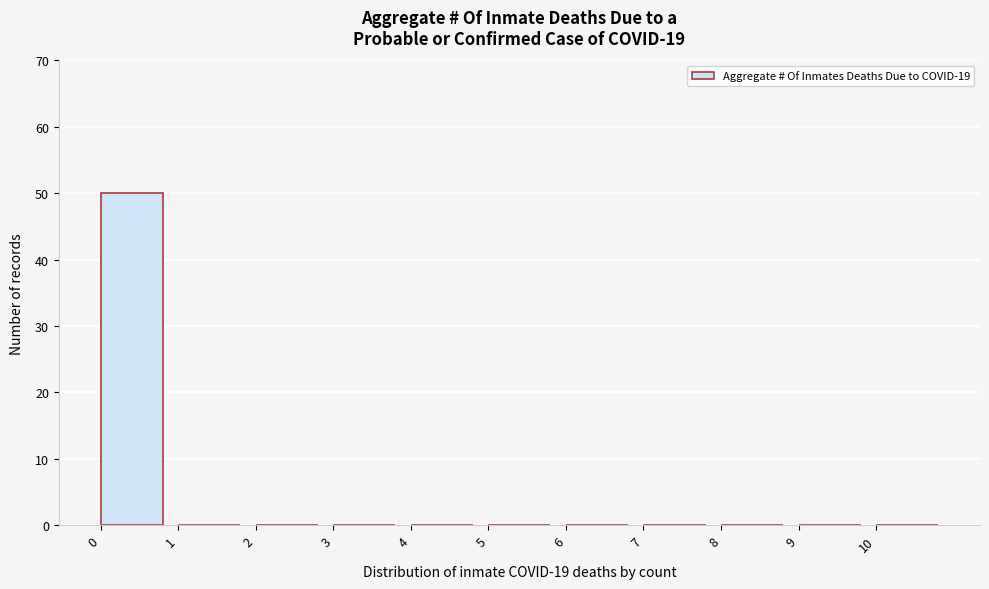

How tall is the bar that spans 0 to 1 on the x-axis? The values are not printed on the chart, so give them approximately, as read against the axis.

50